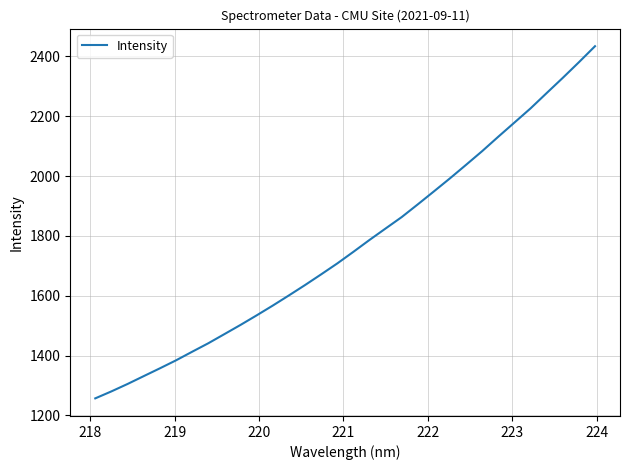

What is the difference between the second highest and second lowest values?

1099.7